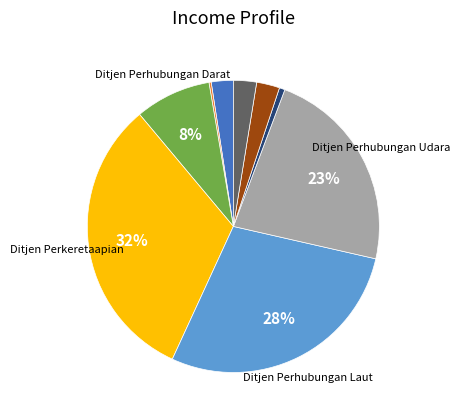

To the nearest percent, what is the difference between the largest and smallest slice percentages?

32%